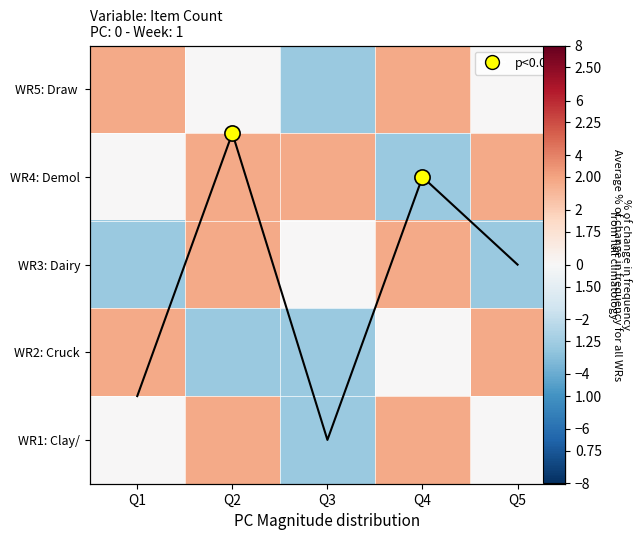

At how many categories does at least one series exceed 0?

5